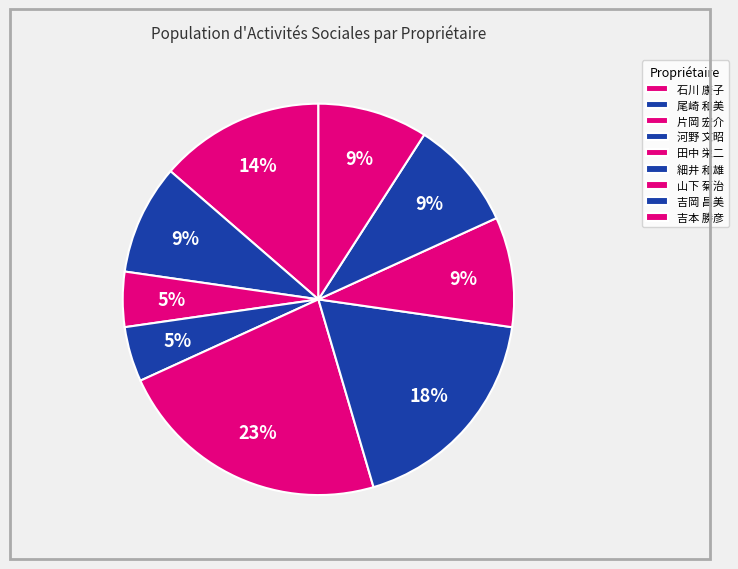

Which has a higher value, 河野 文昭 or 田中 栄二?

田中 栄二